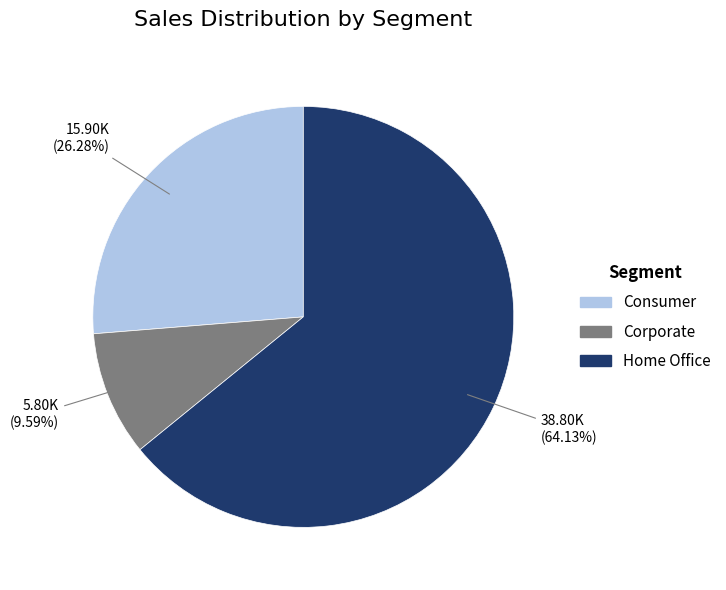

How many slices are in this pie chart?

3